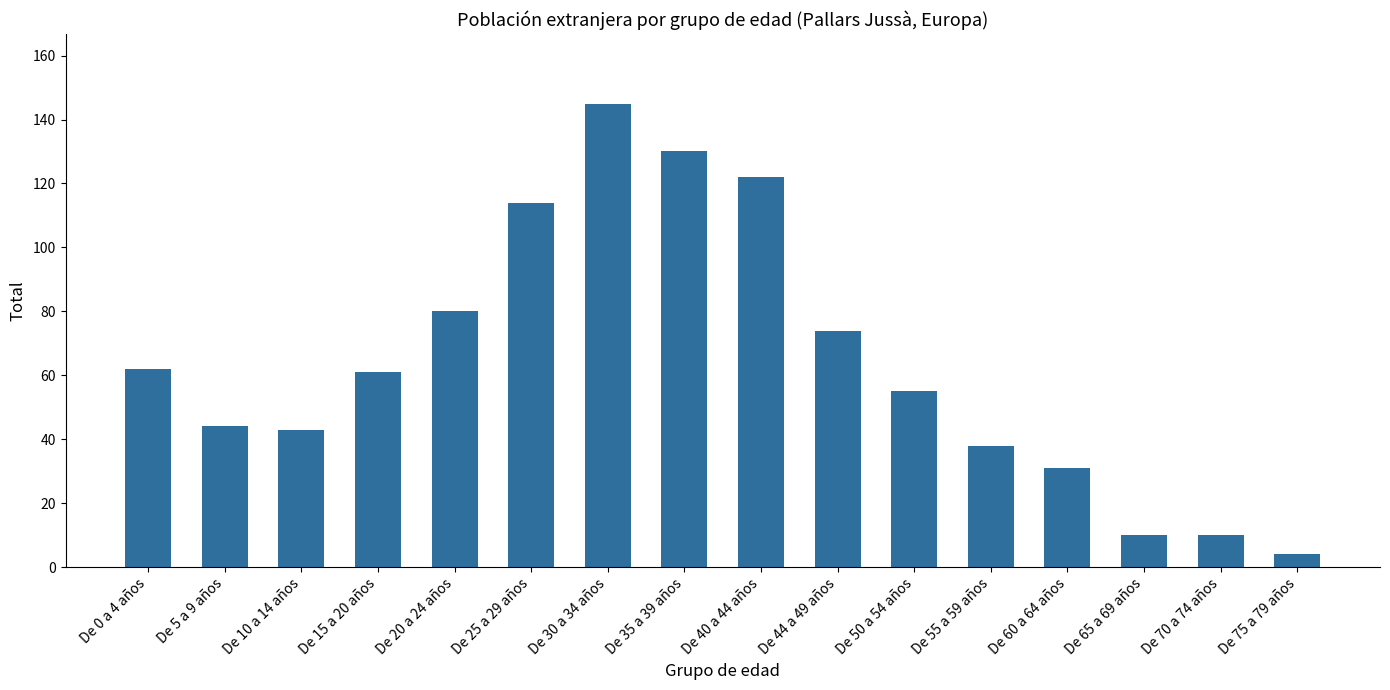

Reading left to right, extract all data points from this chart.

62	44	43	61	80	114	145	130	122	74	55	38	31	10	10	4